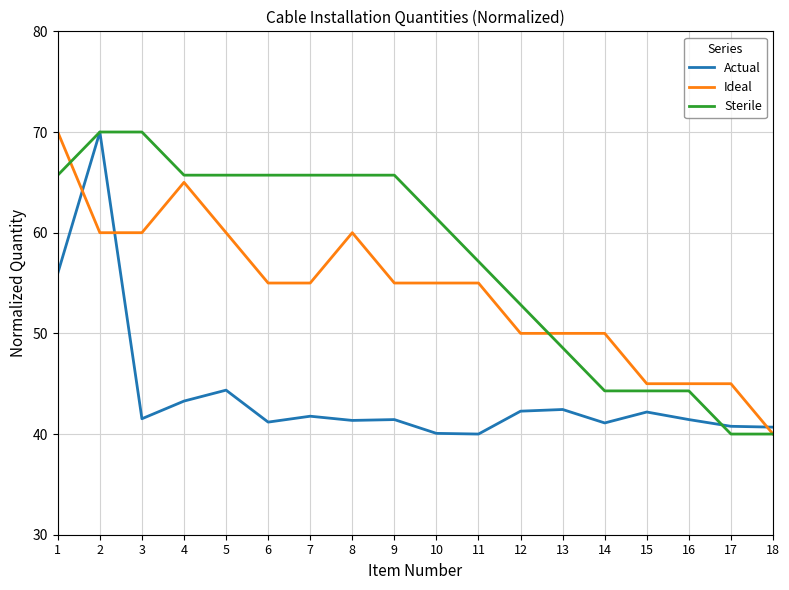

At how many categories does at least one series exceed 54?

11